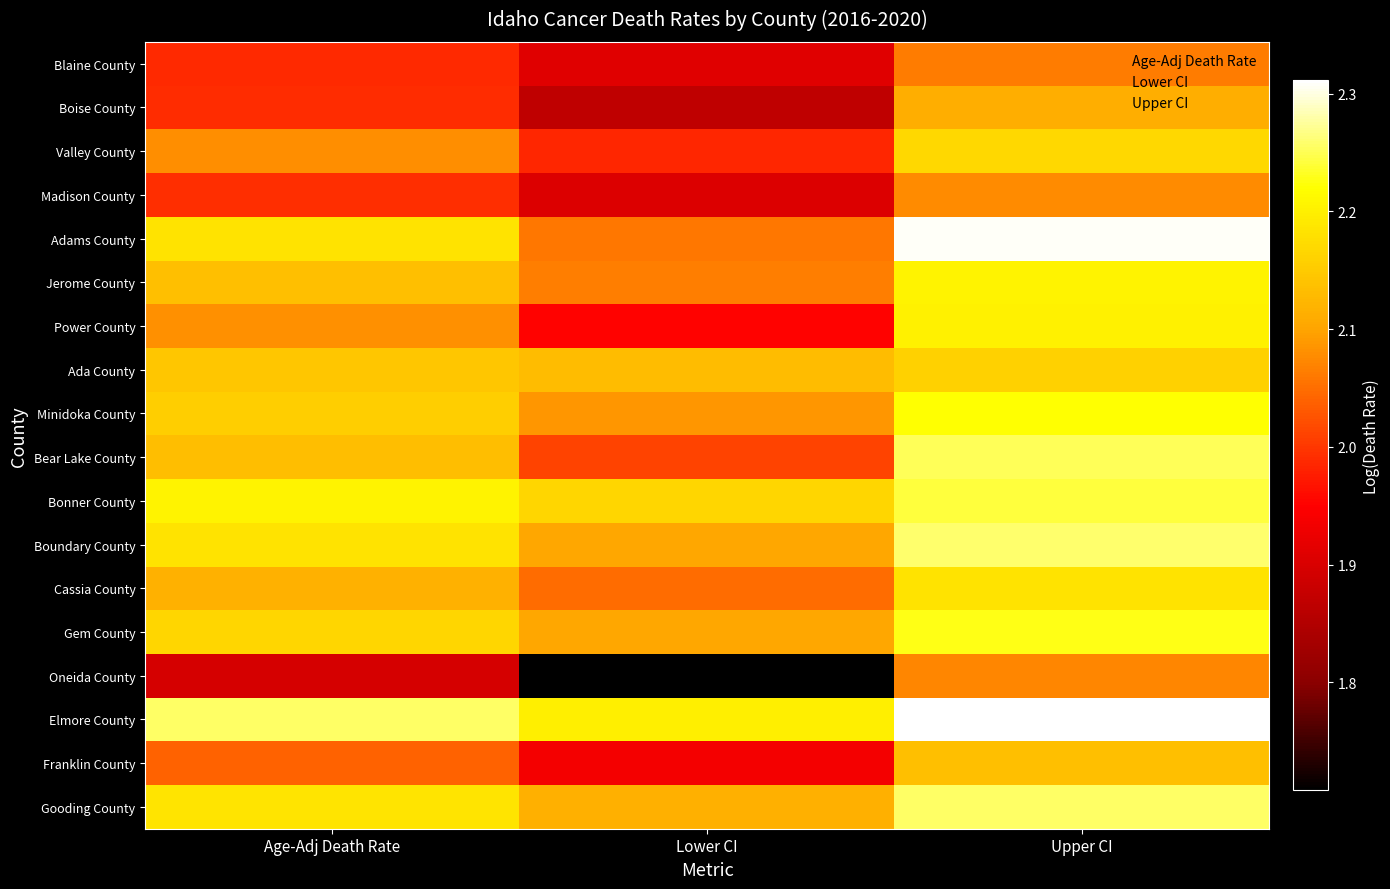

Which category has the highest value in the Valley County series?

Upper CI